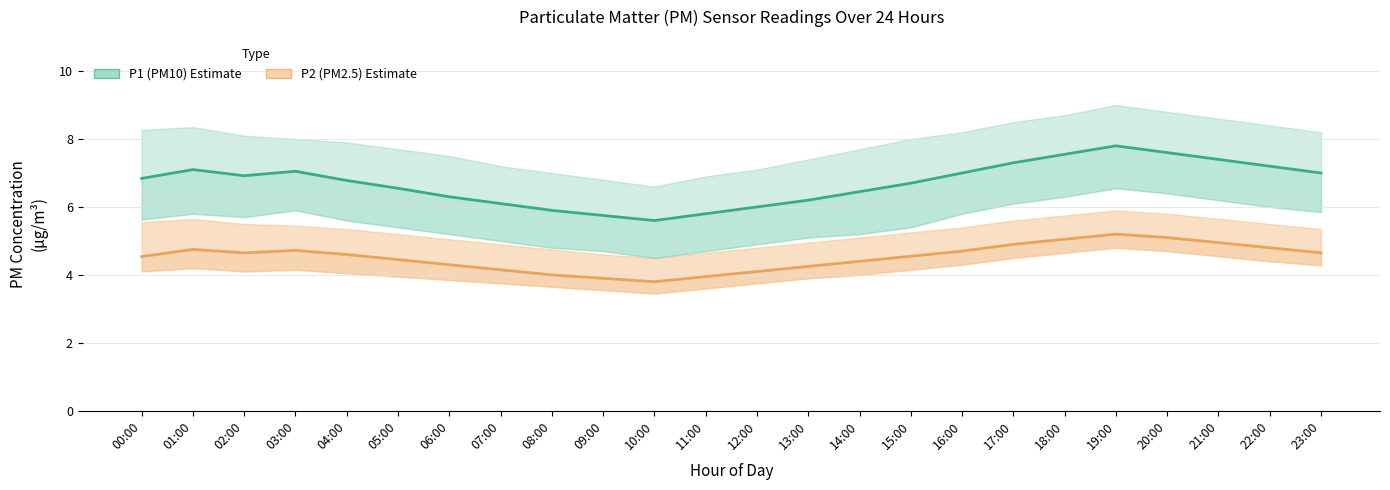

Which series has the largest total across all categories?

P1 (PM10)